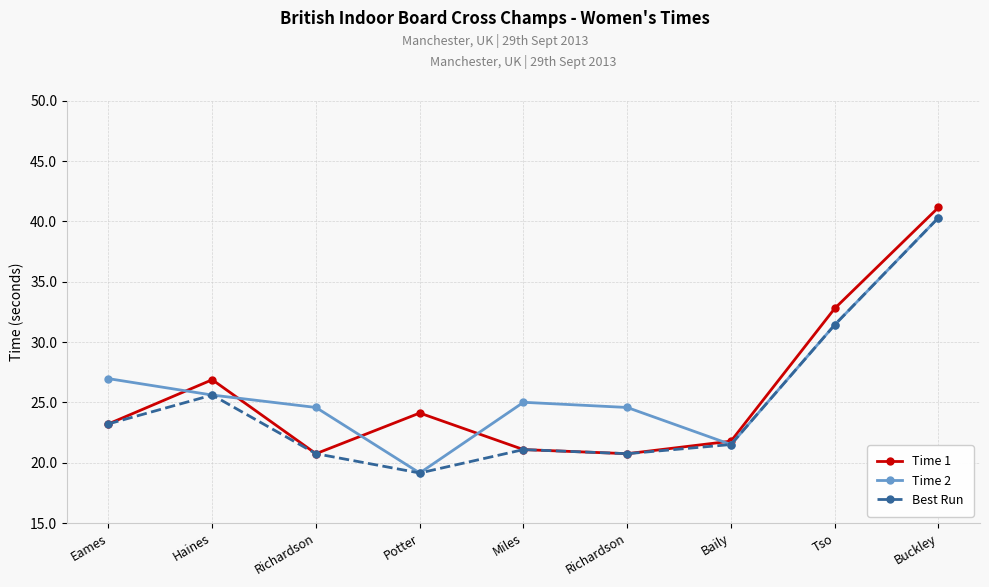

What are all the series names shown in the legend?

Time 1, Time 2, Best Run